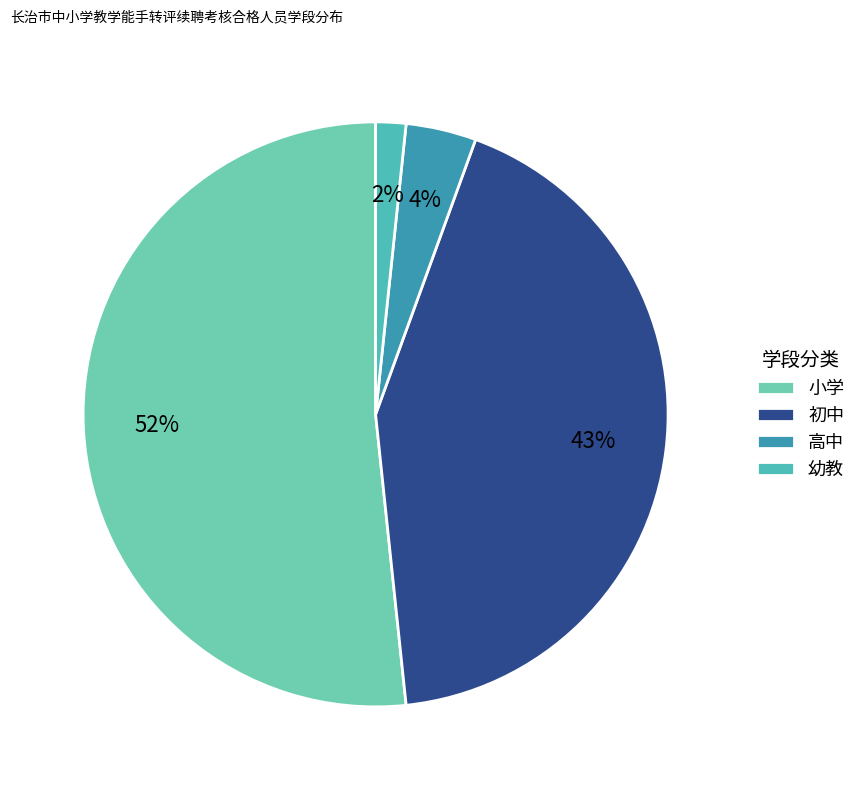

To the nearest percent, what portion does 幼教 represent?

2%